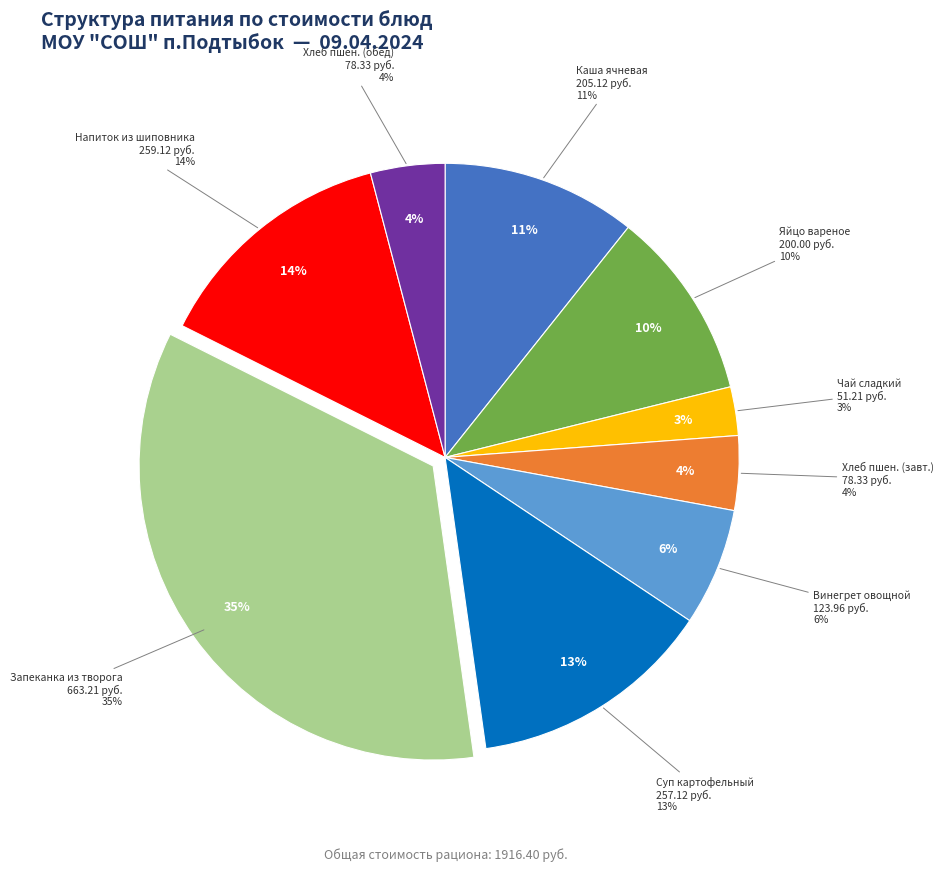

To the nearest percent, what is the difference between the Винегрет овощной с растительным маслом and Хлеб пшеничный (обед) slice percentages?

2%